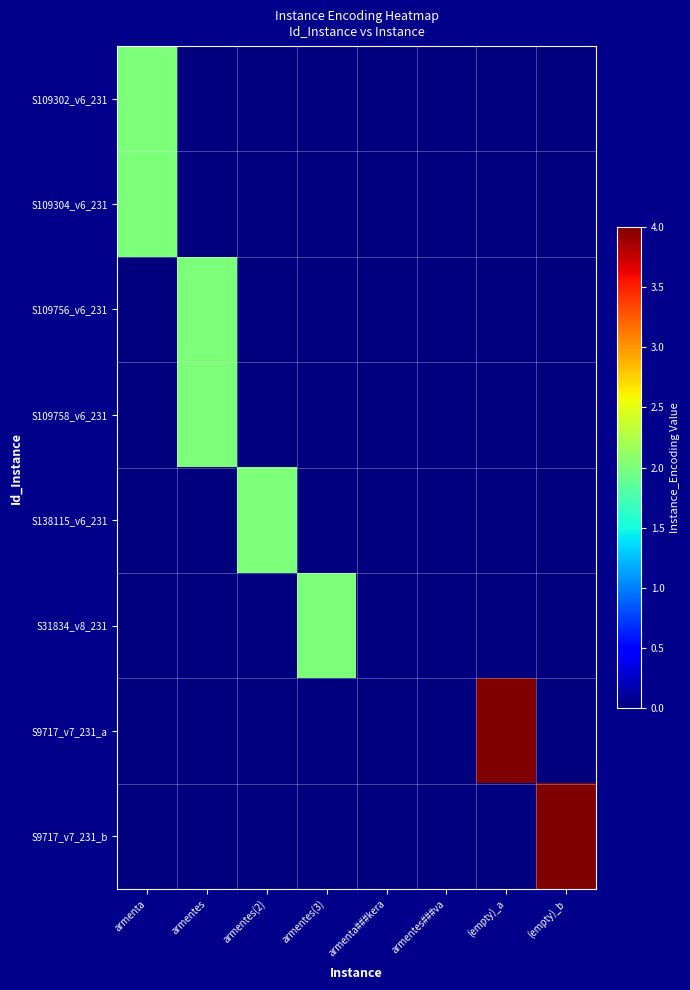

Between armenta and (empty)_b, which series saw the biggest shift?

S9717_v7_231_b